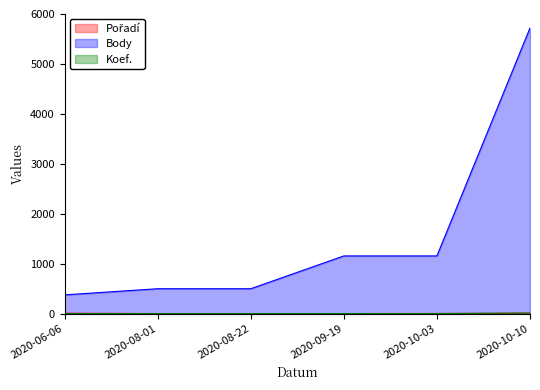

At which label does Pořadí first exceed 4?

2020-06-06